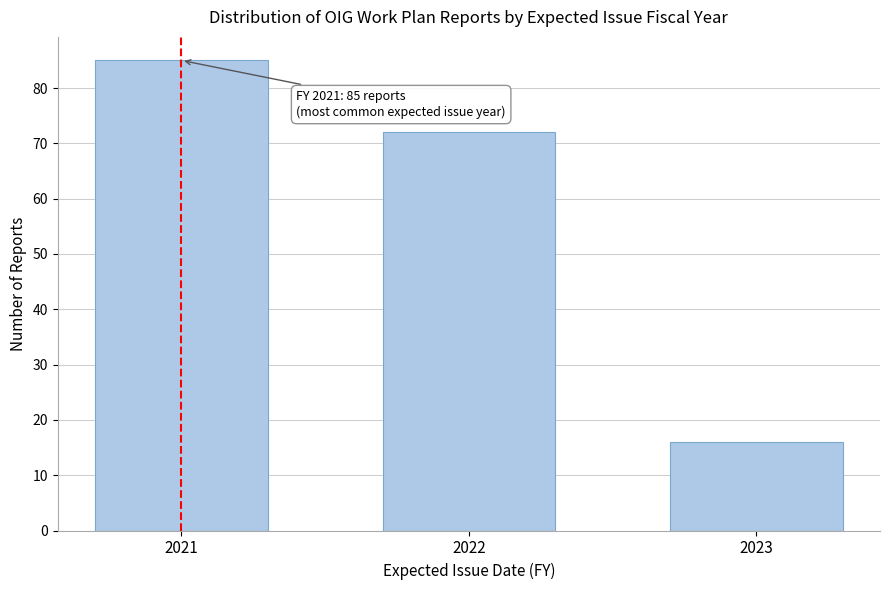

Reading right to left, what are all the values shown in this chart?

2023=16	2022=72	2021=85